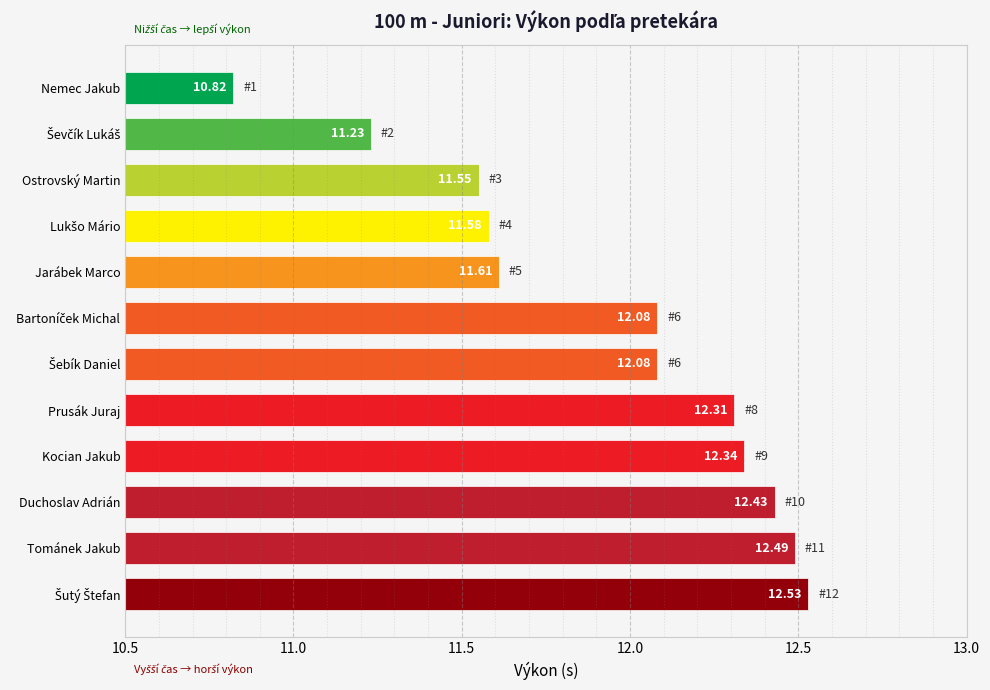

How many bars are there in total?

12